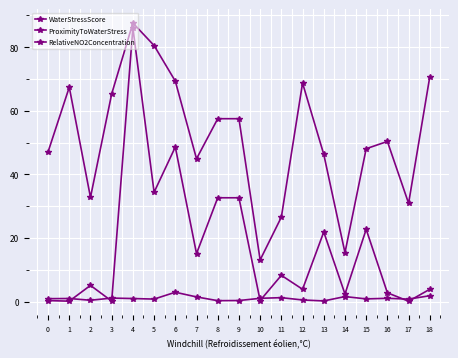

What is the greatest value displayed?

87.6